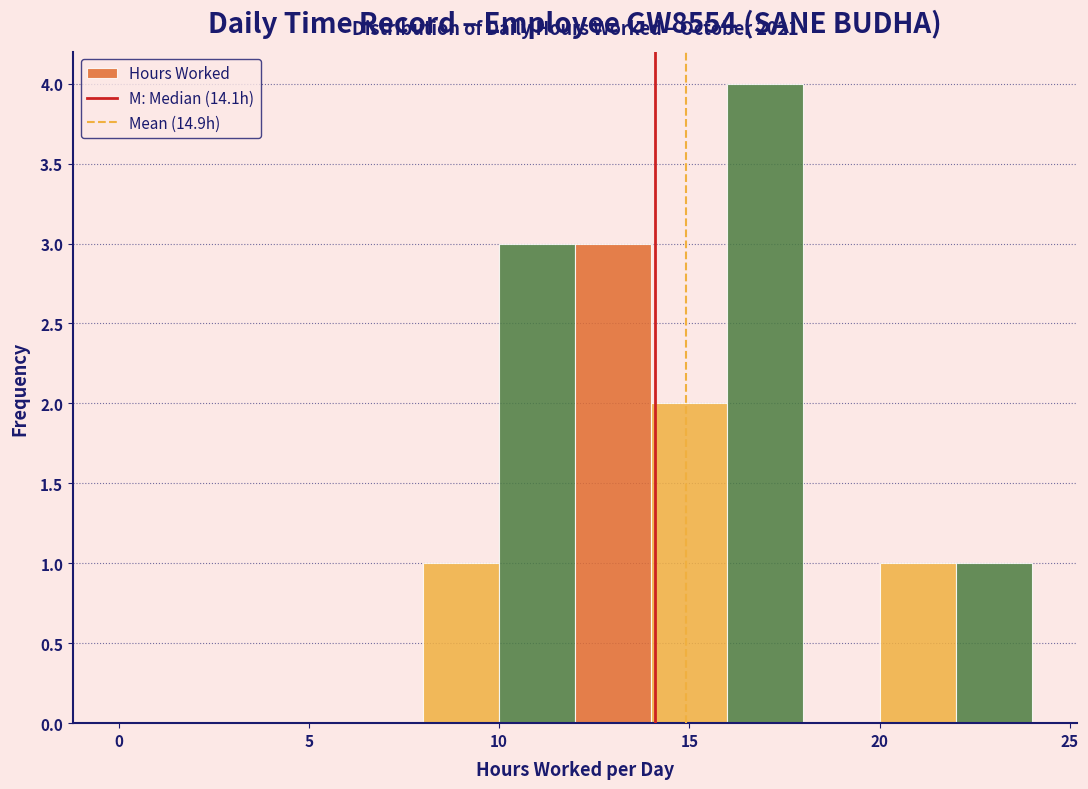

Which range on the x-axis has the tallest bar?

16 to 18